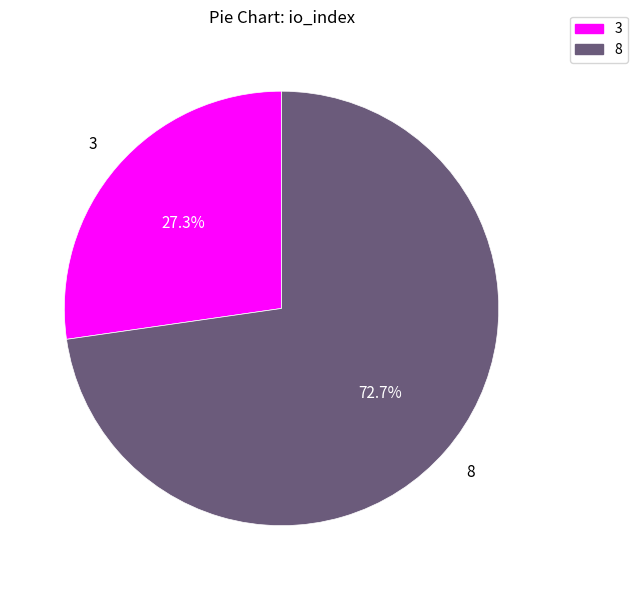

How many slices are in this pie chart?

2